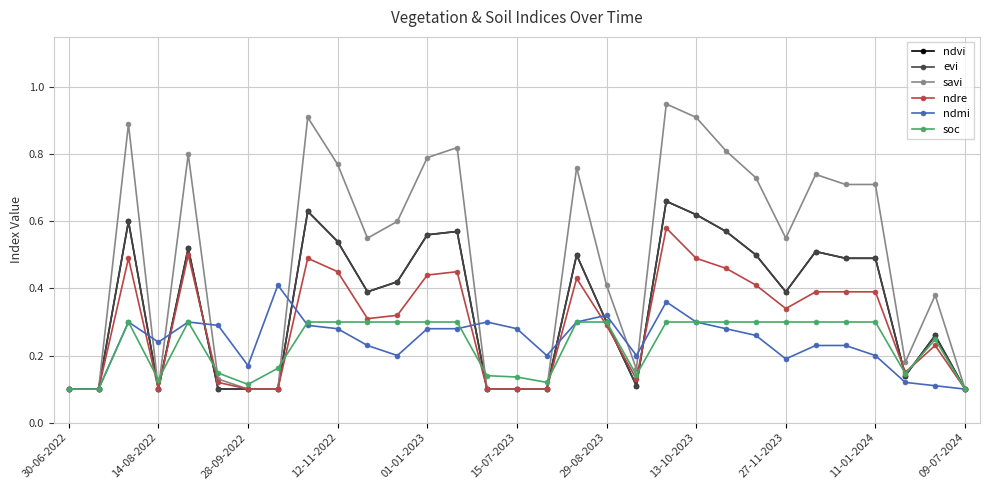

Is this an area chart (filled region under the line)?

No